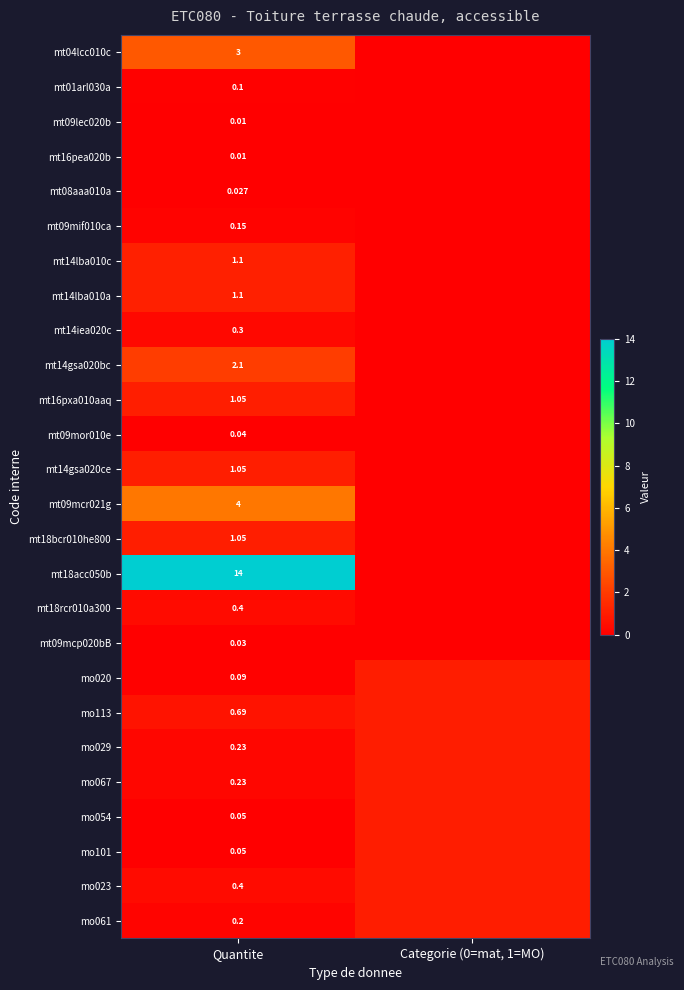

Which series has the largest range (max minus min)?

mt18acc050b